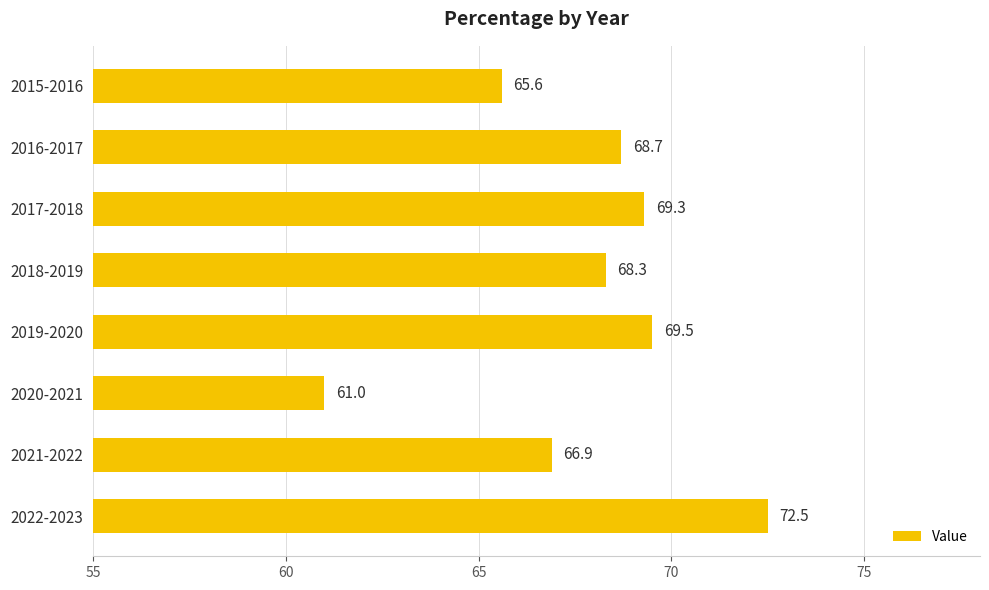

How many data points does each series have?

8